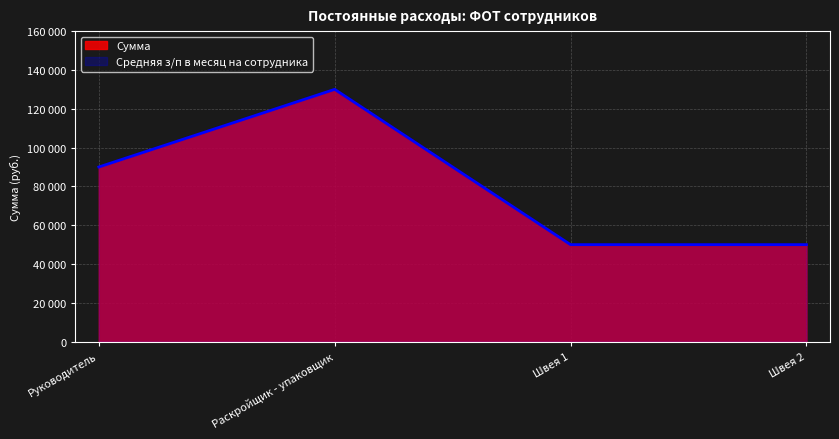

How many lines are shown in the chart?

2